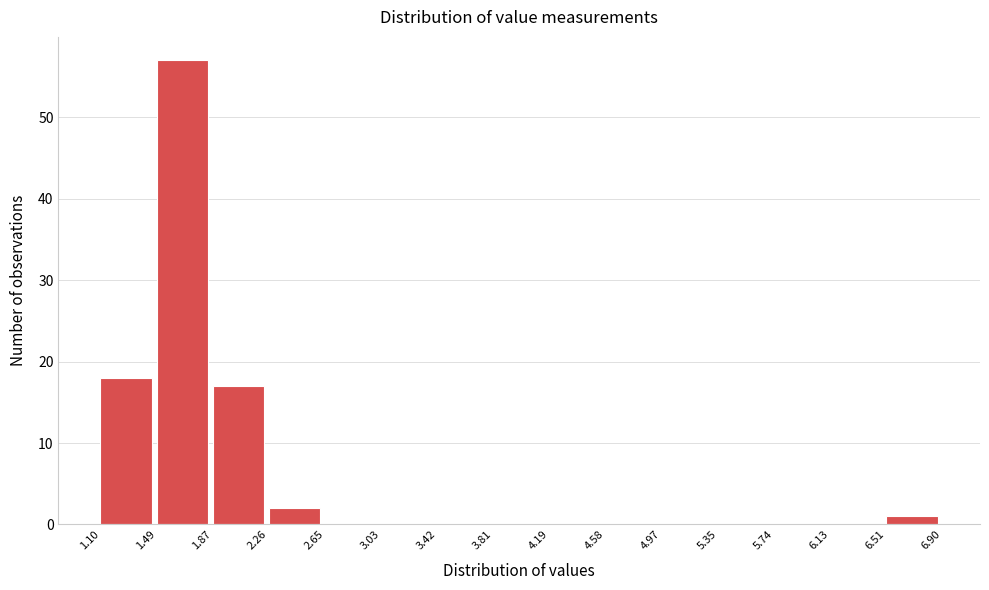

Reading left to right, list every bar in this chart as the range it spans on the x-axis followed by its height. The values are not printed on the chart, so give them approximately, as read against the axis.

1.10 to 1.49: 18
1.49 to 1.87: 57
1.87 to 2.26: 17
2.26 to 2.65: 2
2.65 to 3.03: 0
3.03 to 3.42: 0
3.42 to 3.81: 0
3.81 to 4.19: 0
4.19 to 4.58: 0
4.58 to 4.97: 0
4.97 to 5.35: 0
5.35 to 5.74: 0
5.74 to 6.13: 0
6.13 to 6.51: 0
6.51 to 6.90: 1